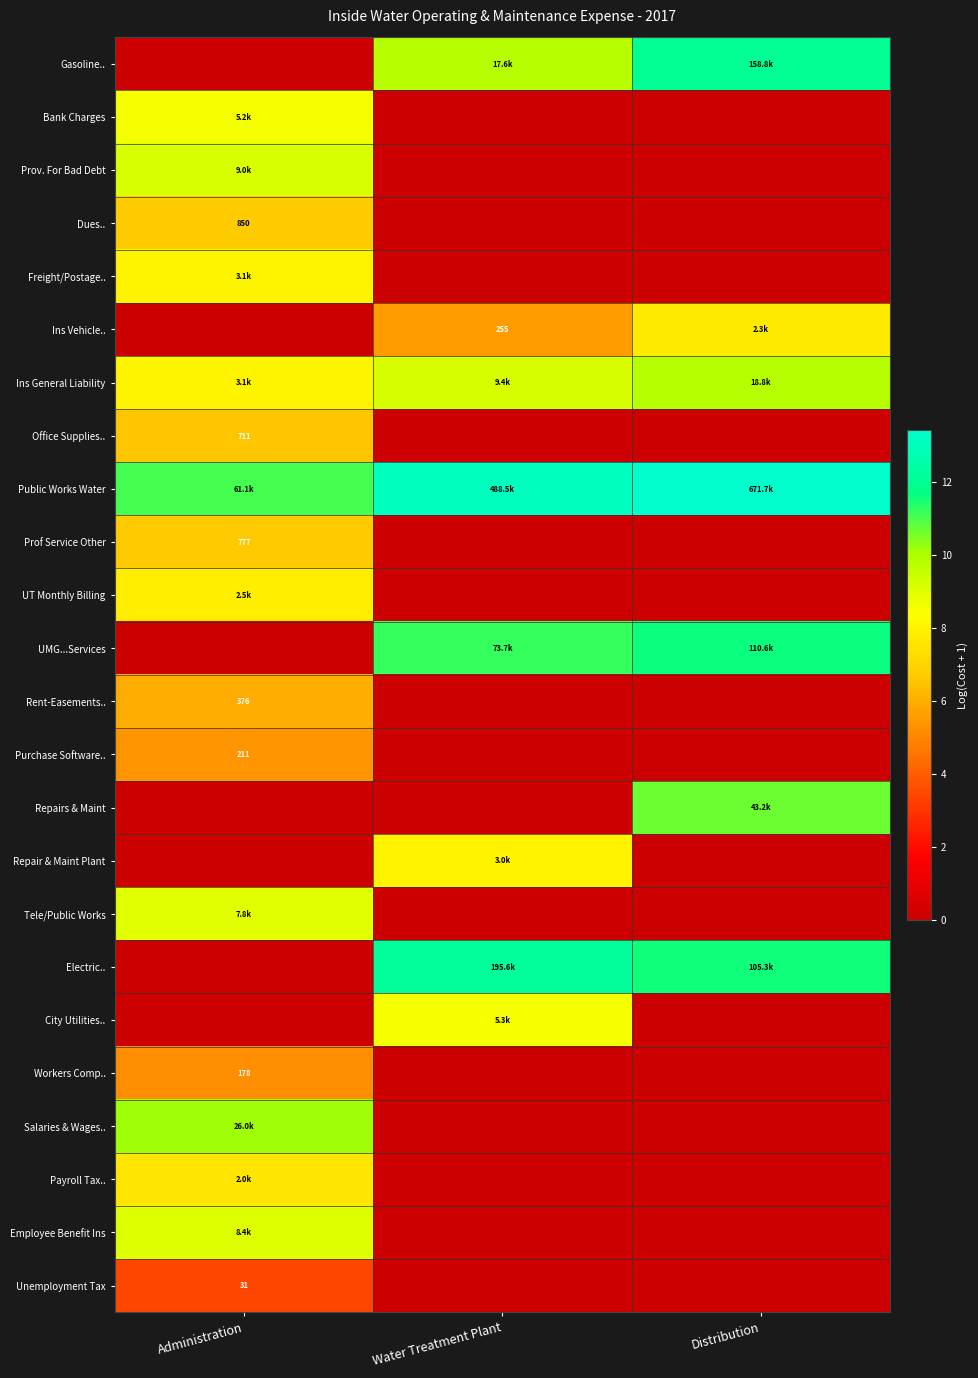

What is the maximum value for Tele/Public Works?

9.0